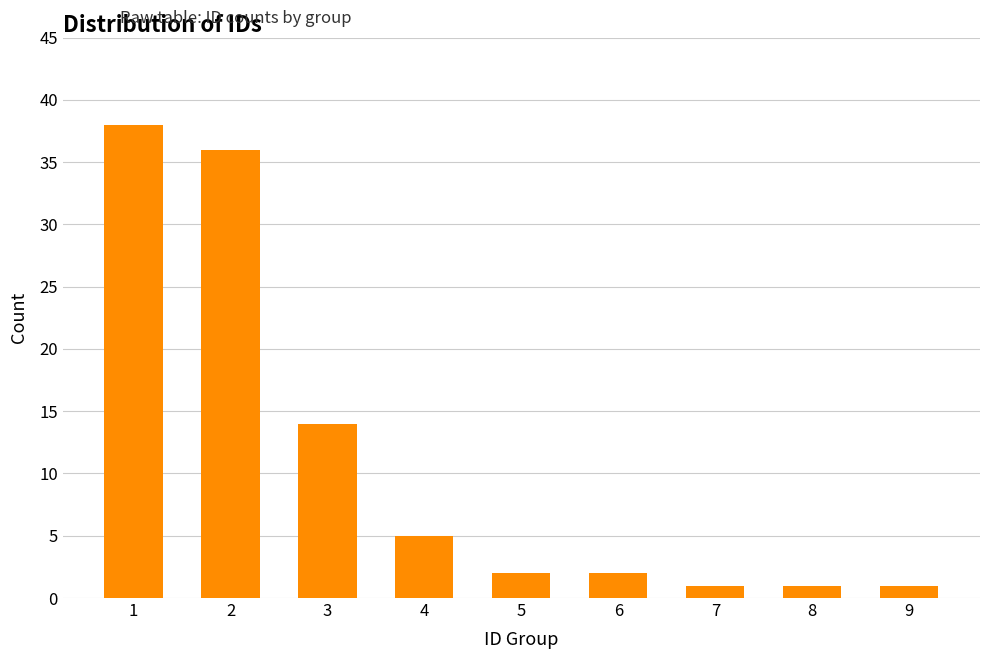

What is the smallest value displayed?

1